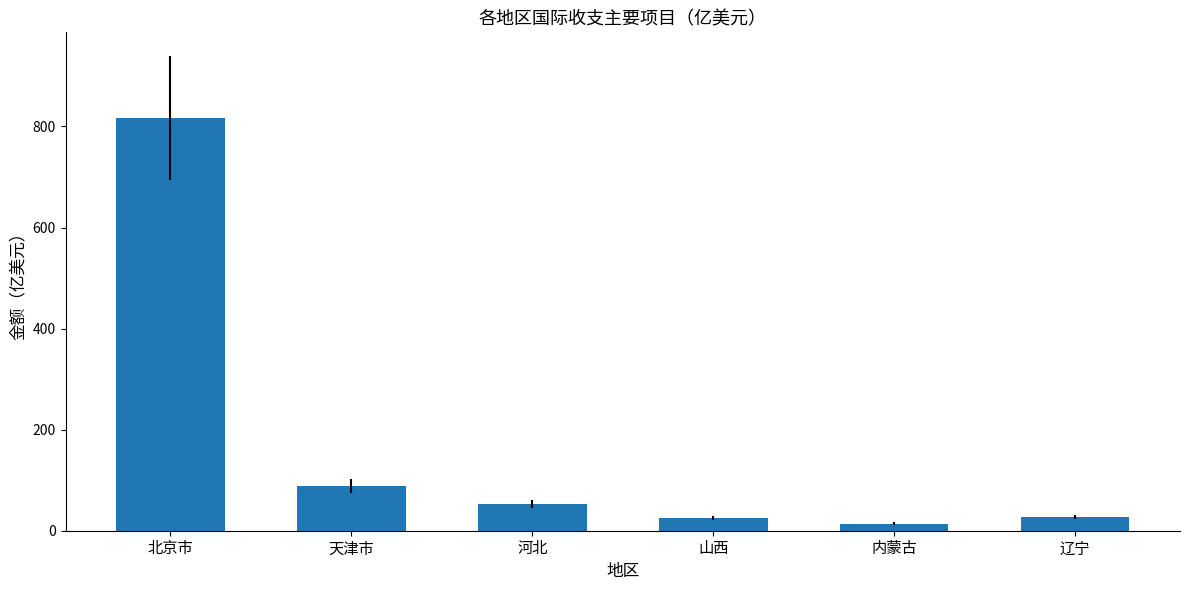

Which has a higher value, 山西 or 河北?

河北